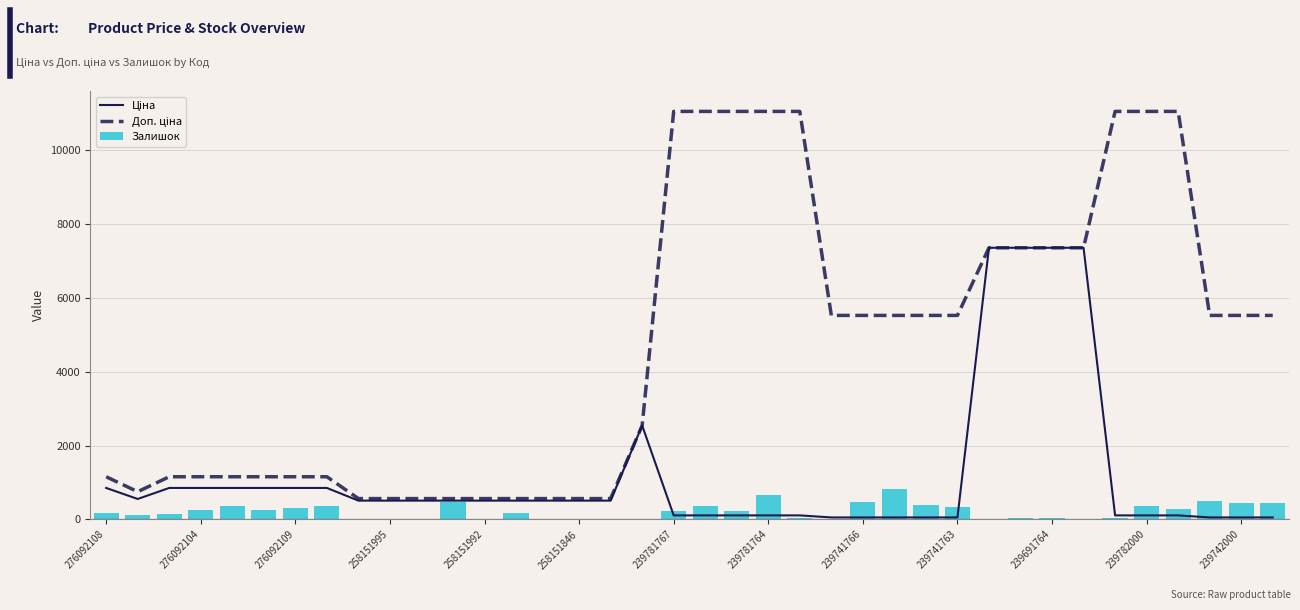

Is the value of Ціна at 37 greater than the value of Залишок at 14?

Yes